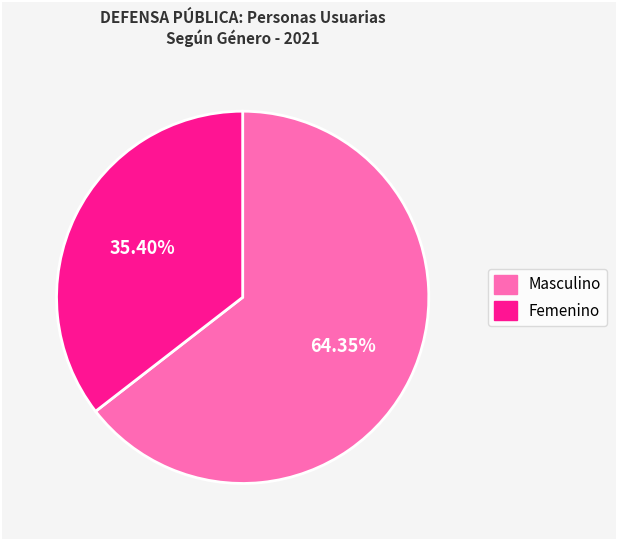

How many segments does this pie chart have?

2